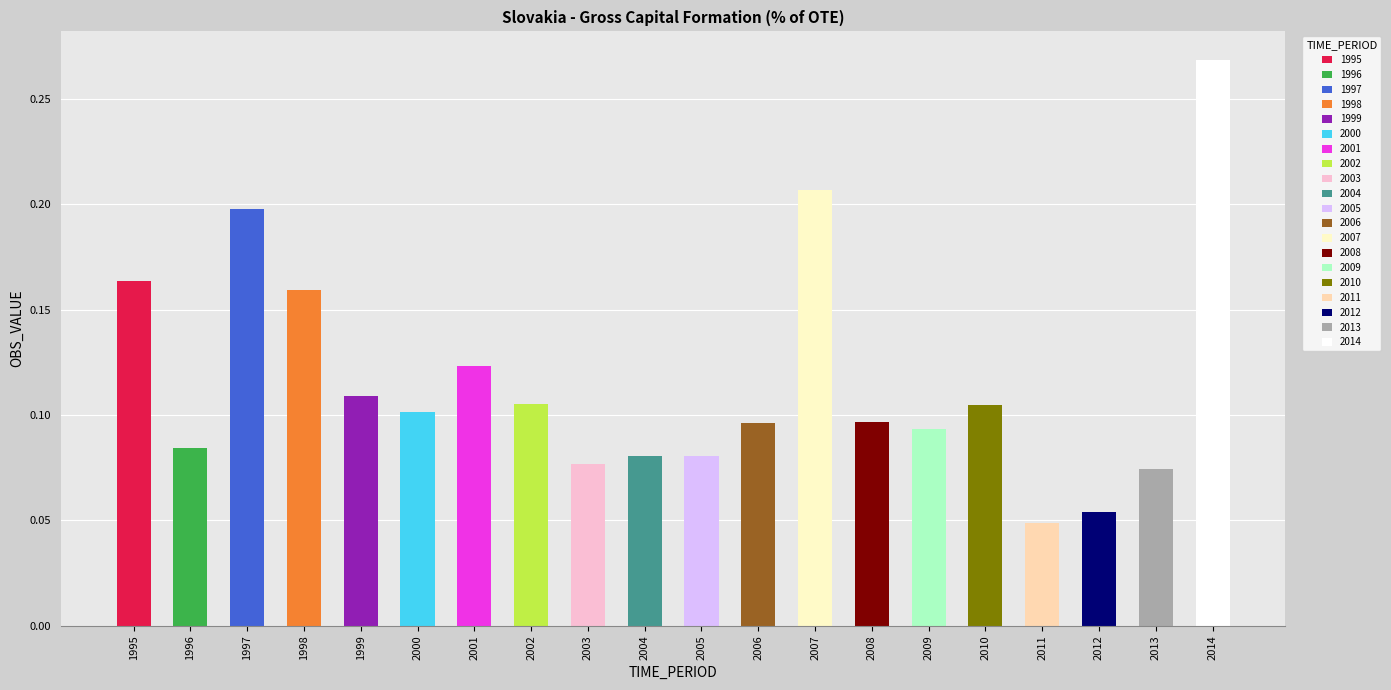

Which category has the lowest value across all series?

2011